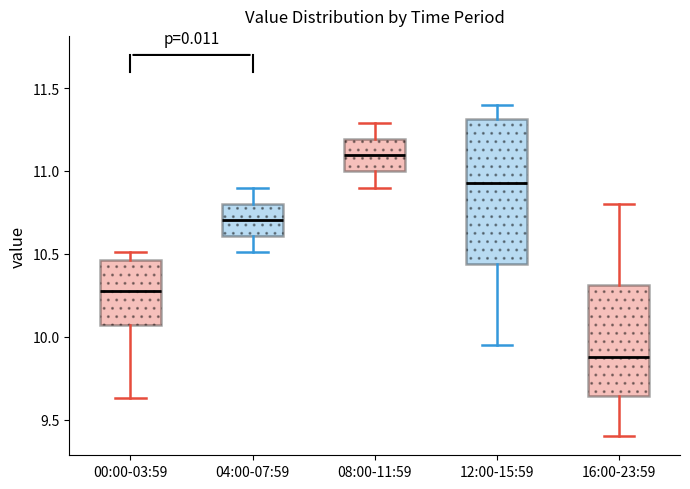

Which box is the tallest, from its lower edge to its upper edge?

12:00-15:59